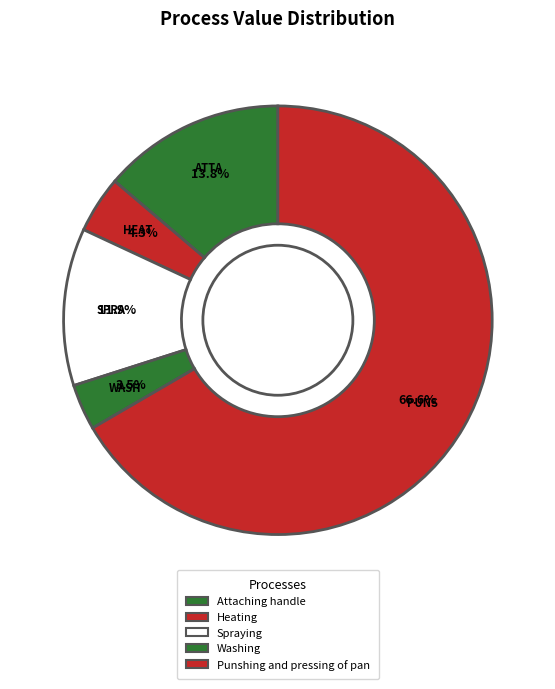

Which category accounts for the majority?

Punshing and pressing of pan